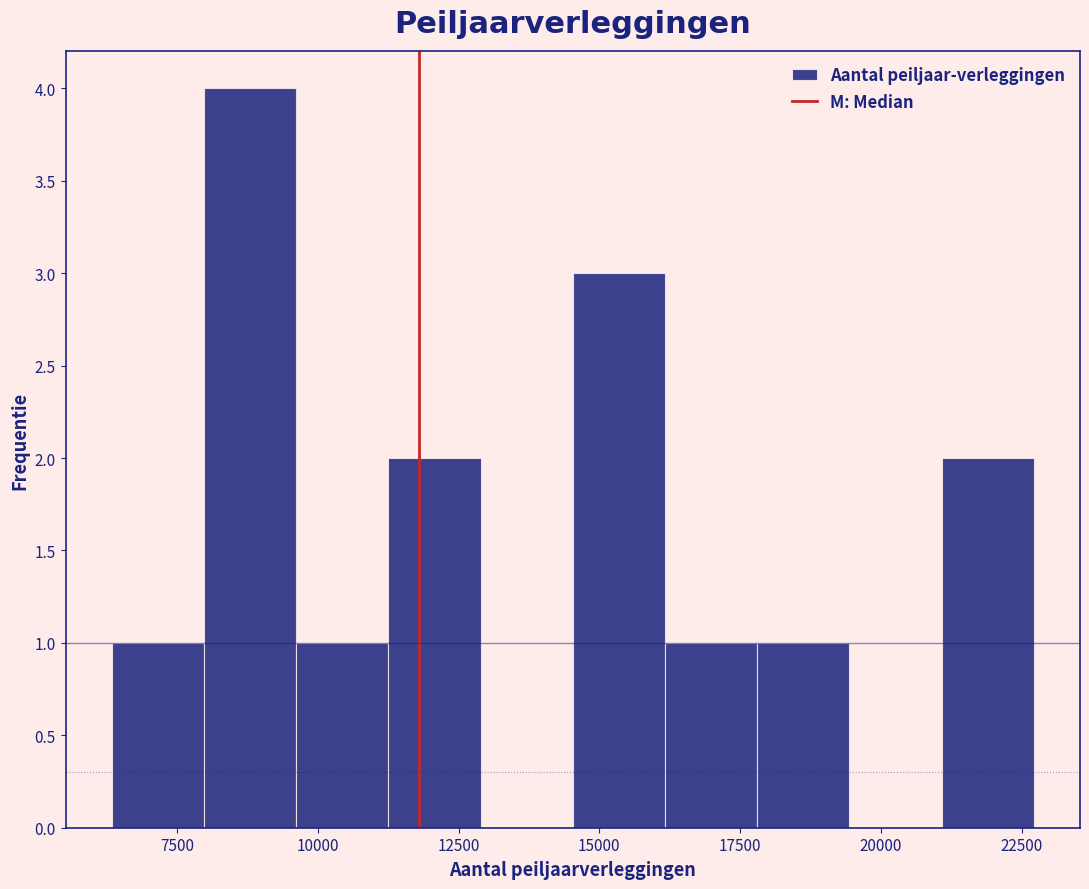

Read against the x-axis, roughly where is the centre of the tallest bar?

9000